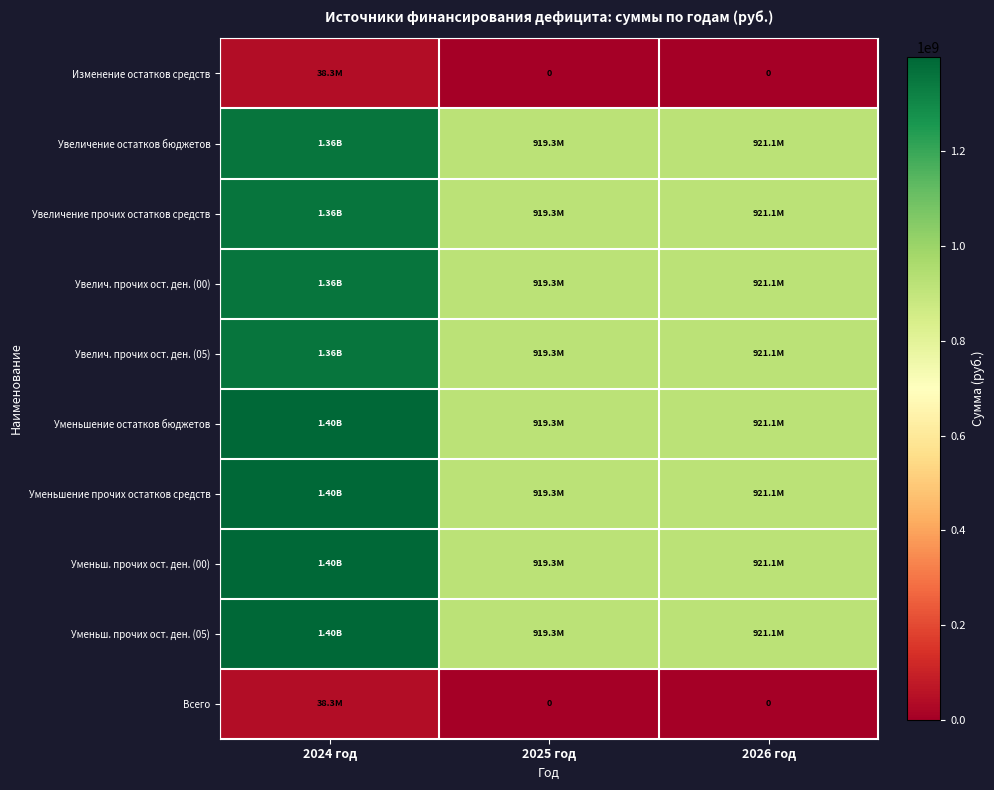

What is the difference between the Увелич. прочих ост. ден. (05) values at 2025 год and 2024 год?

440542084.8